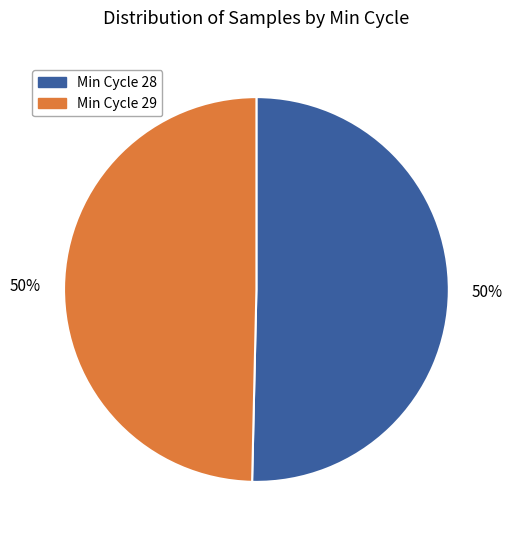

The Min Cycle 28 slice represents 37% of the pie. True or false?

False